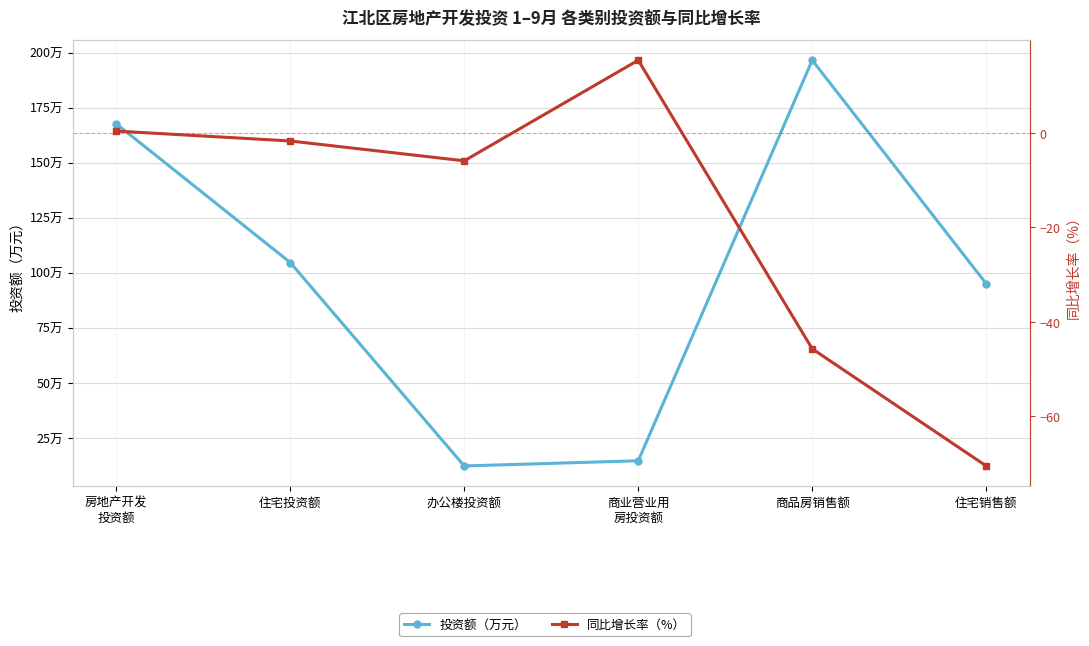

What is the average value of the 投资额（万元） series?

983790.5